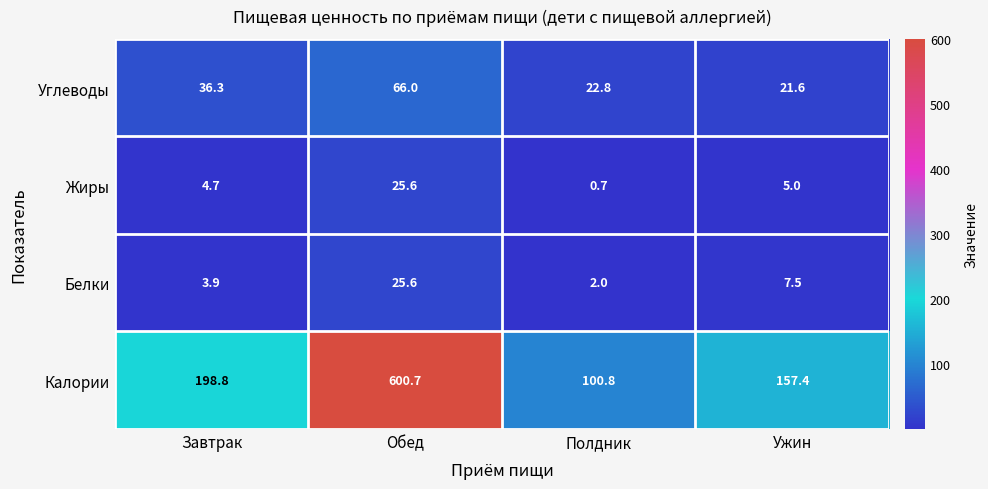

Reading left to right, transcribe all the data shown in this chart.

Углеводы: 36.3	66.0	22.8	21.6
Жиры: 4.7	25.6	0.7	5.0
Белки: 3.9	25.6	2.0	7.5
Калории: 198.8	600.7	100.8	157.4